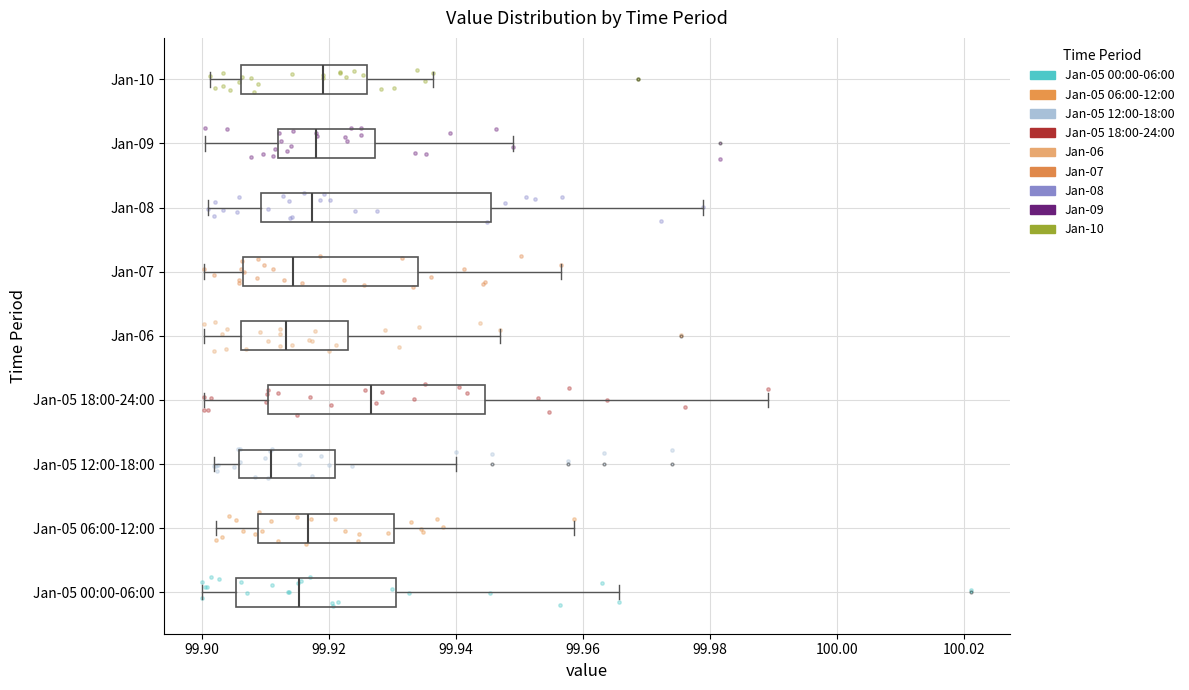

Where is the left edge of the box for Jan-05 00:00-06:00 on the x-axis? The values are not printed on the chart, so give them approximately, as read against the axis.

99.906